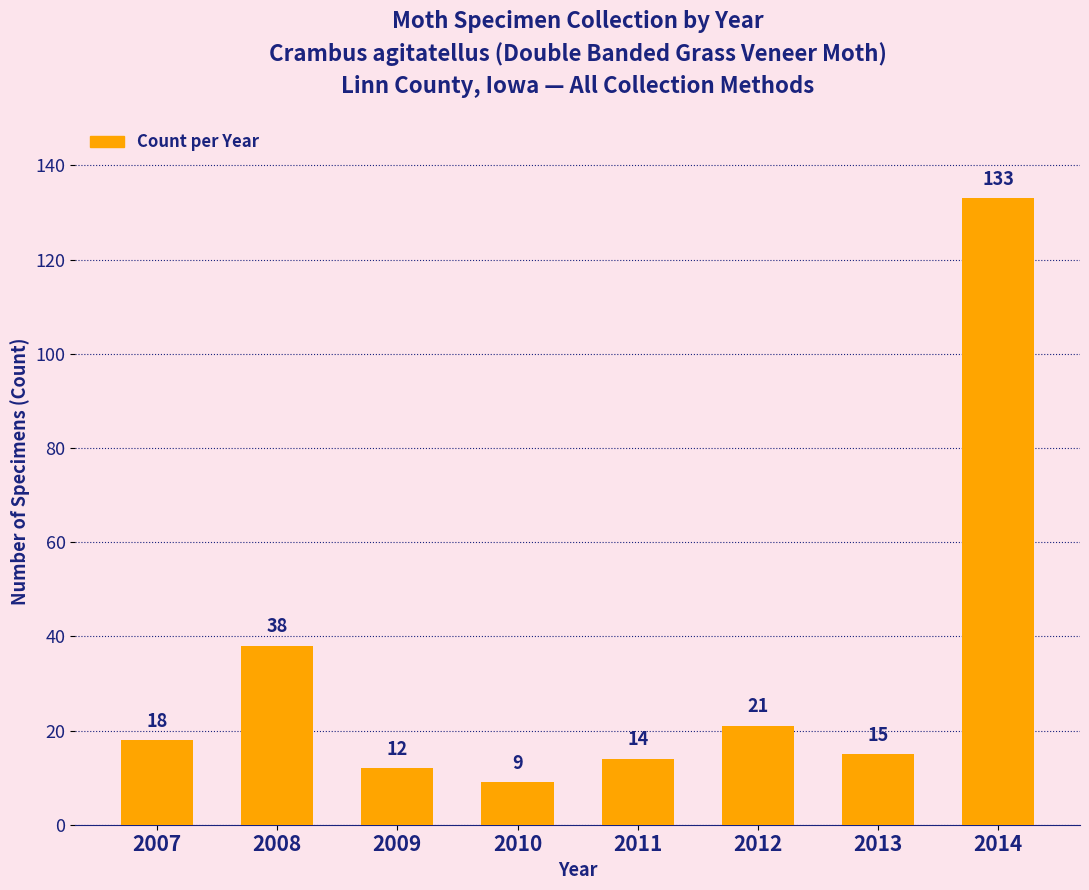

The chart shows a value of 9 at 2010. True or false?

True